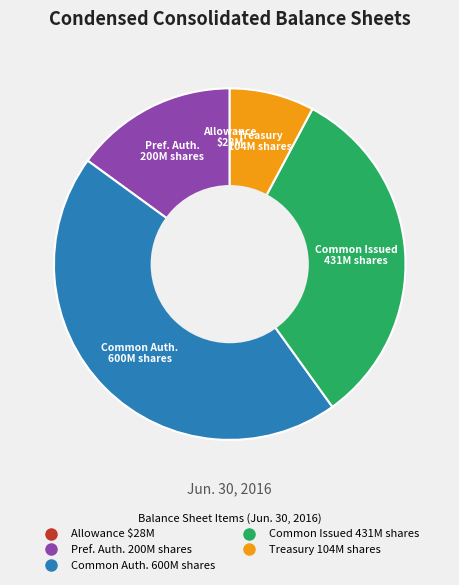

Does any single category account for the majority?

No